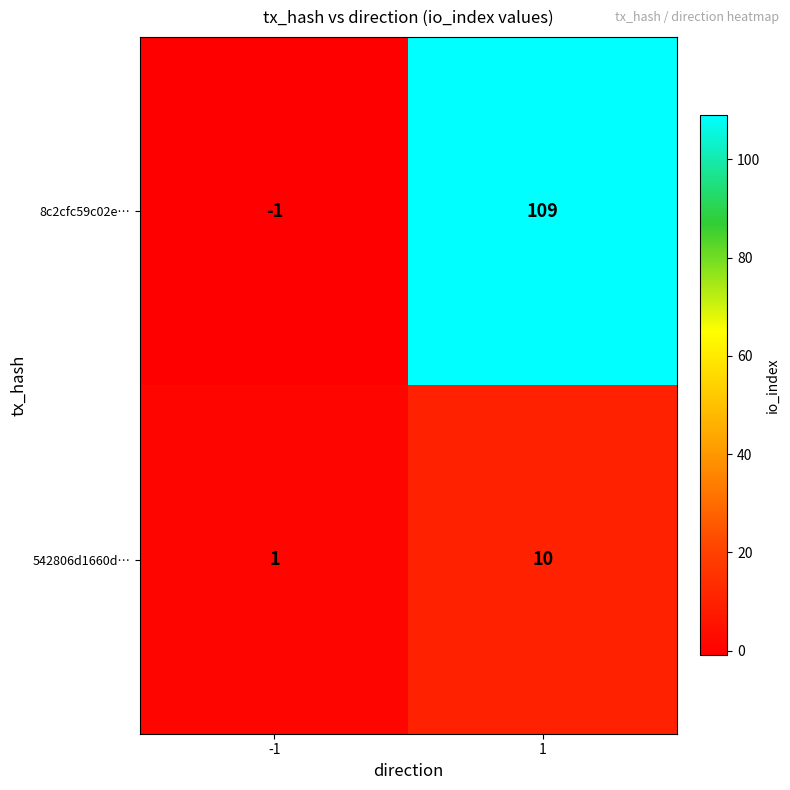

What is the difference between the 8c2cfc59c02e… values at 1 and -1?

110